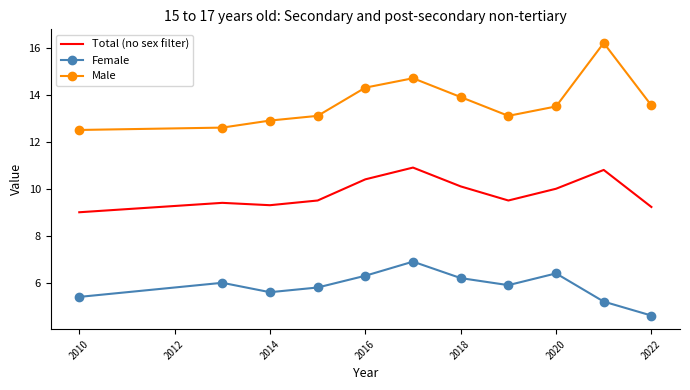

True or false: Female has more than 2 points higher than both neighbors.

True